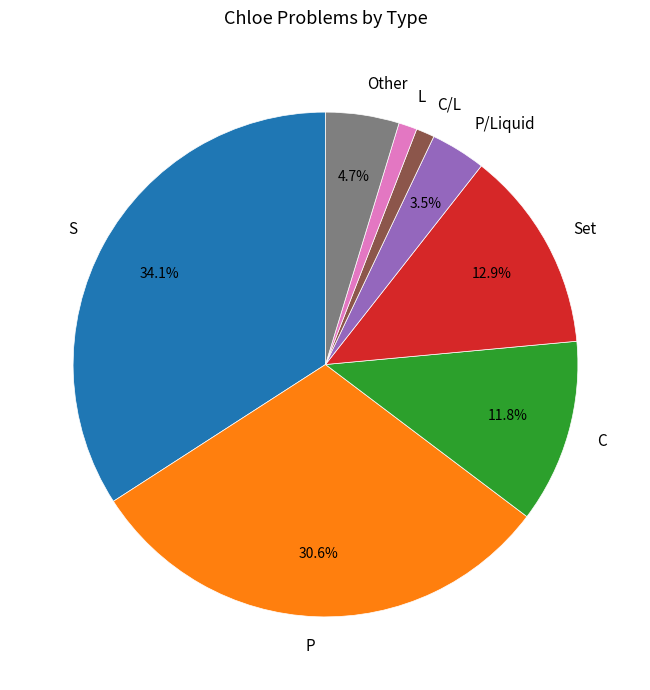

What is the ratio of the value at P/Liquid to the value at P?

0.1